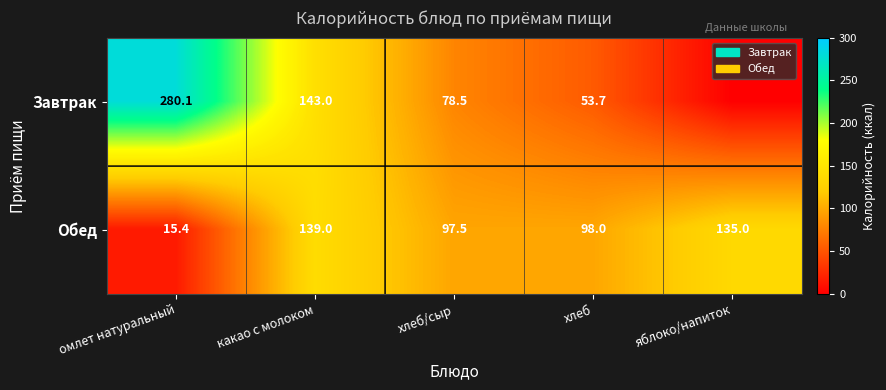

At which category is the sum across all series the highest?

омлет натуральный